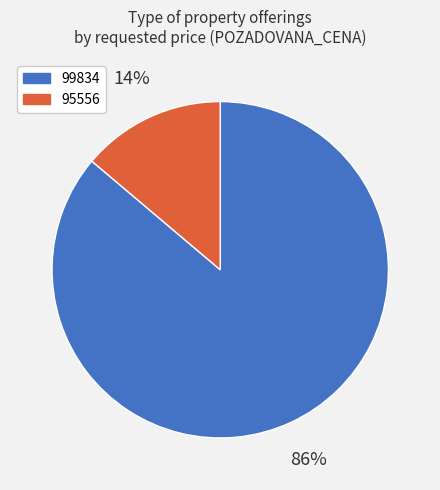

To the nearest percent, what is the difference between the 99834 and 95556 slice percentages?

72%